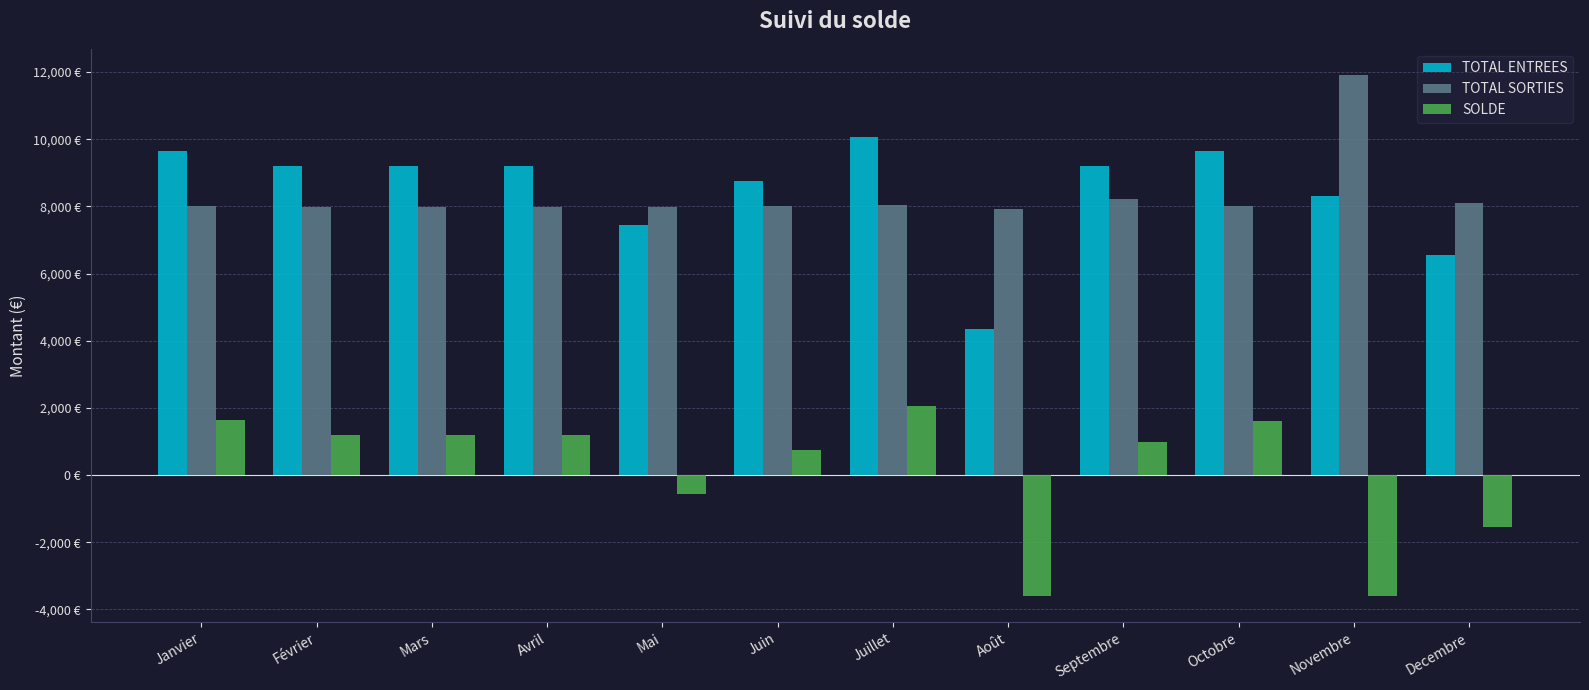

Are the bars grouped side by side (vs. stacked)?

Yes